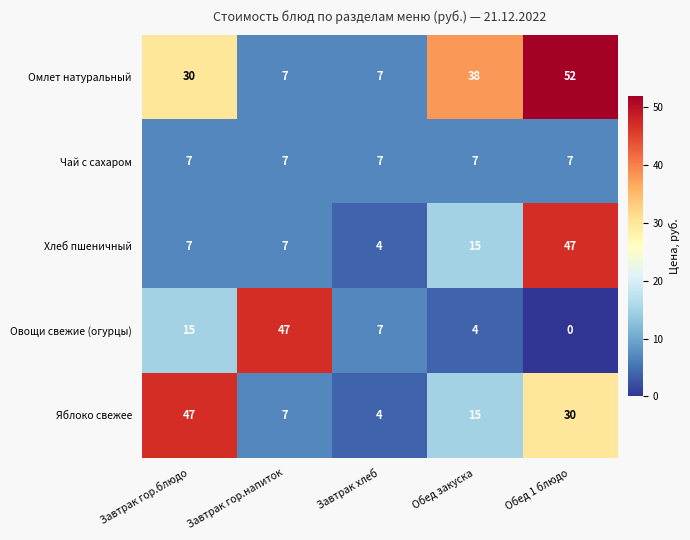

Reading left to right, extract all data points from this chart.

Омлет натуральный: Завтрак гор.блюдо=30	Завтрак гор.напиток=7	Завтрак хлеб=7	Обед закуска=38	Обед 1 блюдо=52
Чай с сахаром: Завтрак гор.блюдо=7	Завтрак гор.напиток=7	Завтрак хлеб=7	Обед закуска=7	Обед 1 блюдо=7
Хлеб пшеничный: Завтрак гор.блюдо=7	Завтрак гор.напиток=7	Завтрак хлеб=4	Обед закуска=15	Обед 1 блюдо=47
Овощи свежие (огурцы): Завтрак гор.блюдо=15	Завтрак гор.напиток=47	Завтрак хлеб=7	Обед закуска=4	Обед 1 блюдо=0
Яблоко свежее: Завтрак гор.блюдо=47	Завтрак гор.напиток=7	Завтрак хлеб=4	Обед закуска=15	Обед 1 блюдо=30